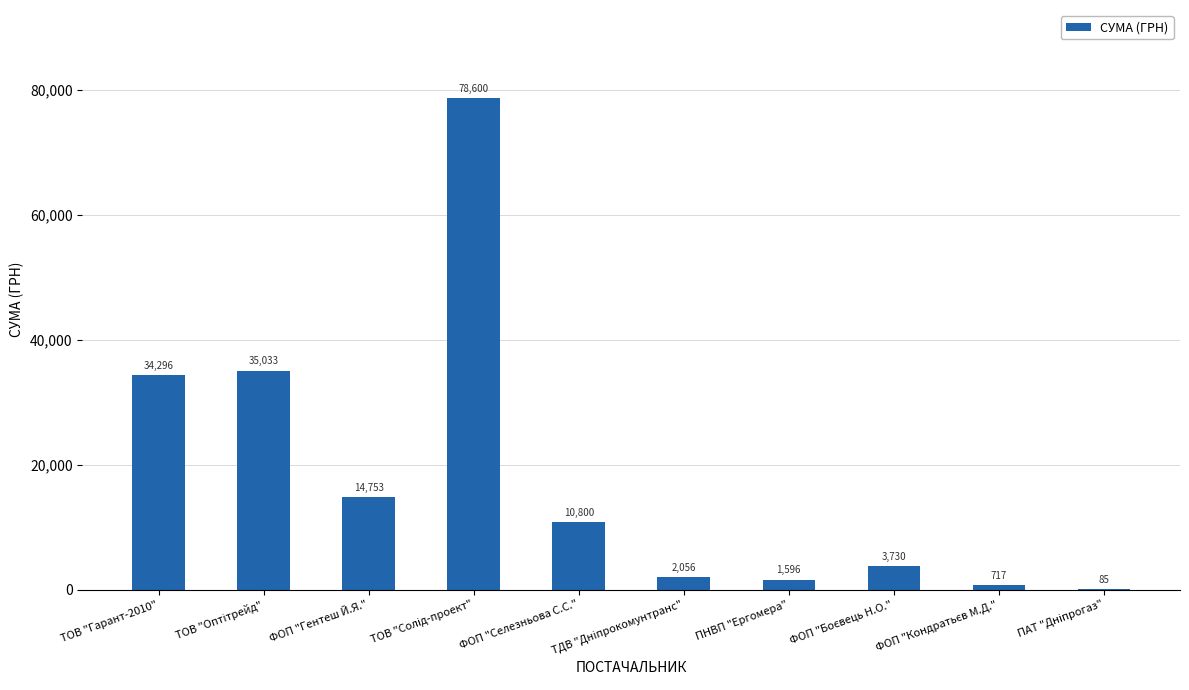

What is the sum of the values at ФОП "Гентеш Й.Я." and ПНВП "Ергомера"?

16349.0